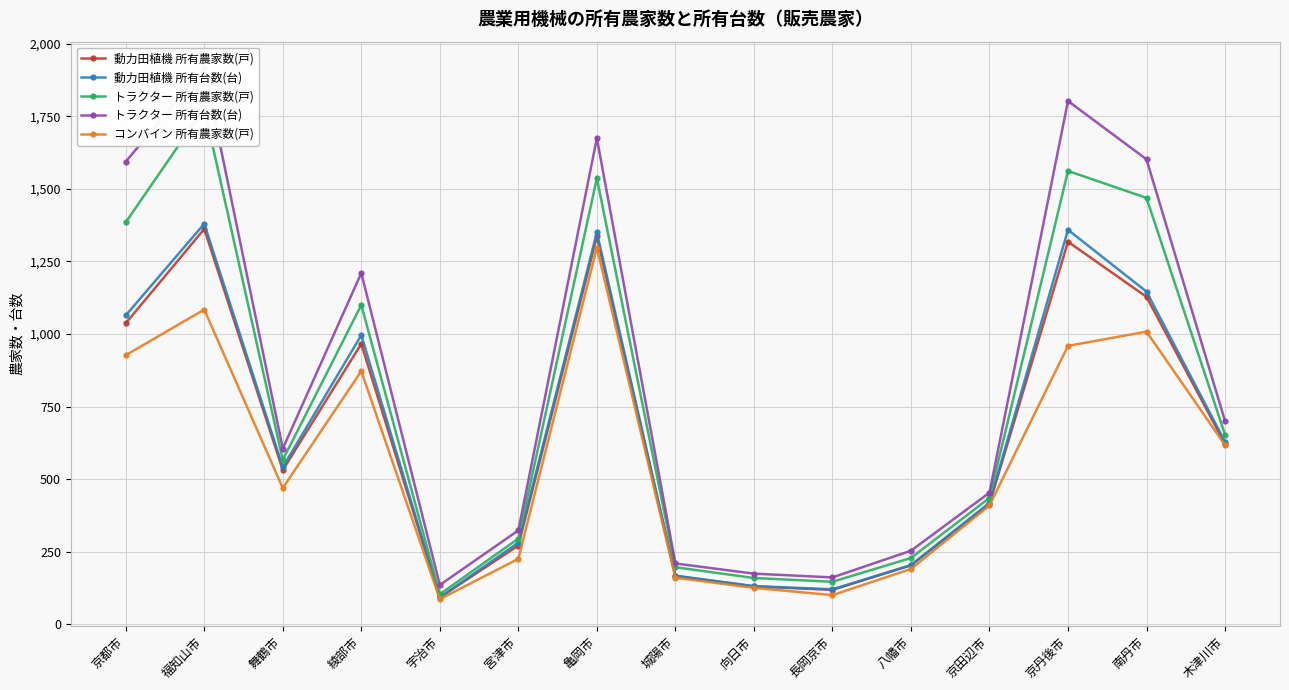

What is the label of the 15th point from the right?

京都市